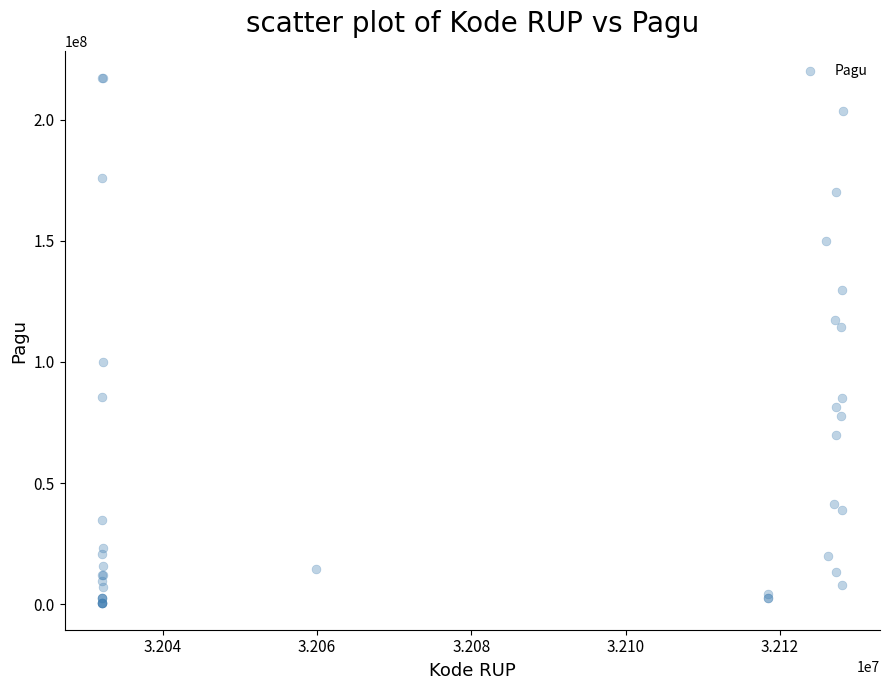

What Y value in the scatter plot is closest to 108830000?

114296000